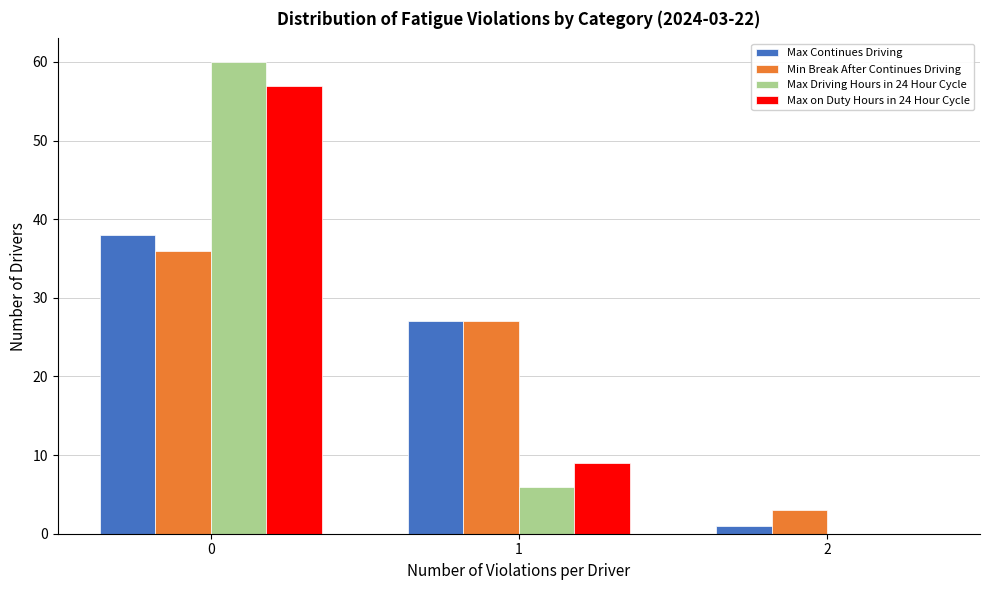

Between 1 and 2, which series saw the biggest shift?

Max Continues Driving